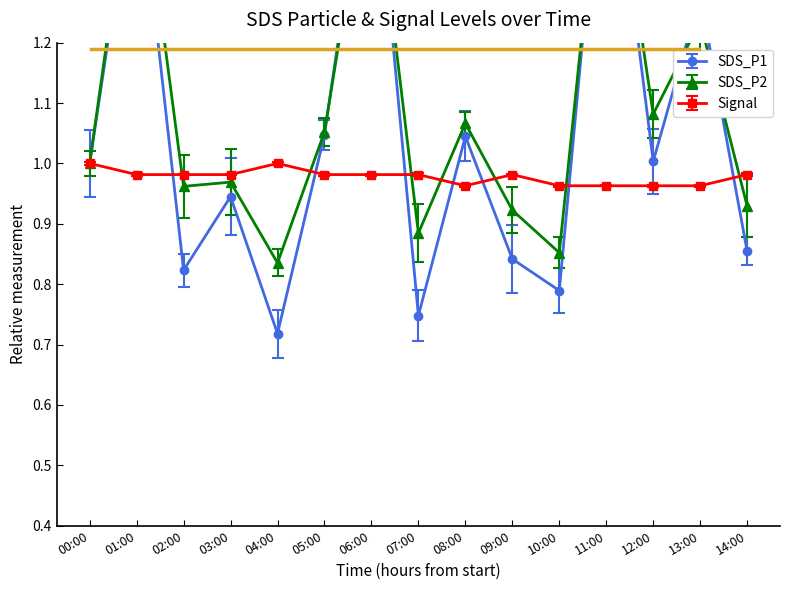

What is the total value across all series at 02:00?

2.8